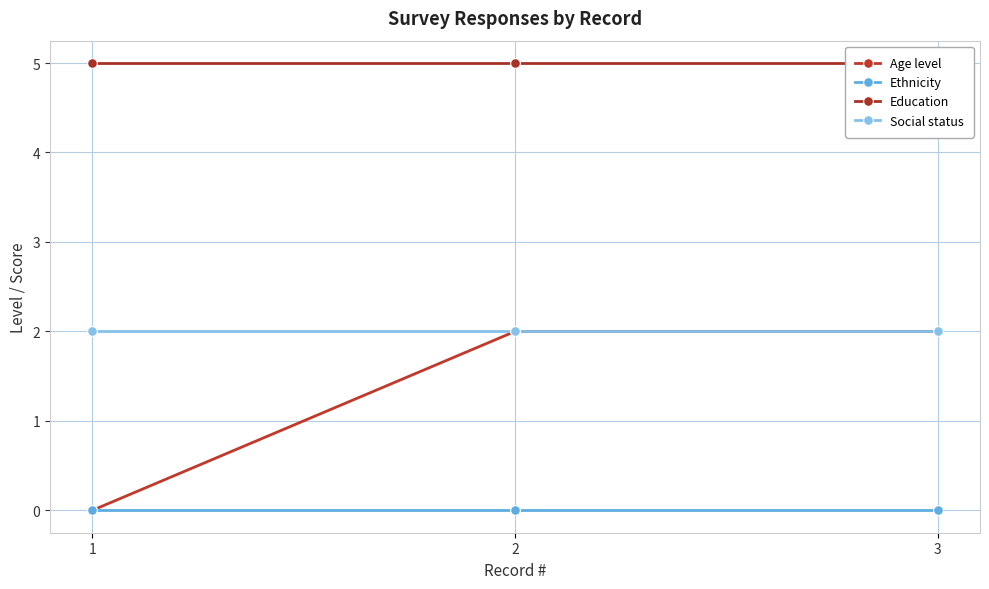

The value of Education at 1 is 2. True or false?

False